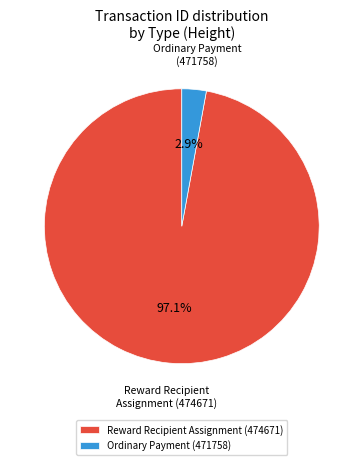

Rank the categories by value from lowest to highest.

Ordinary Payment (471758), Reward Recipient Assignment (474671)